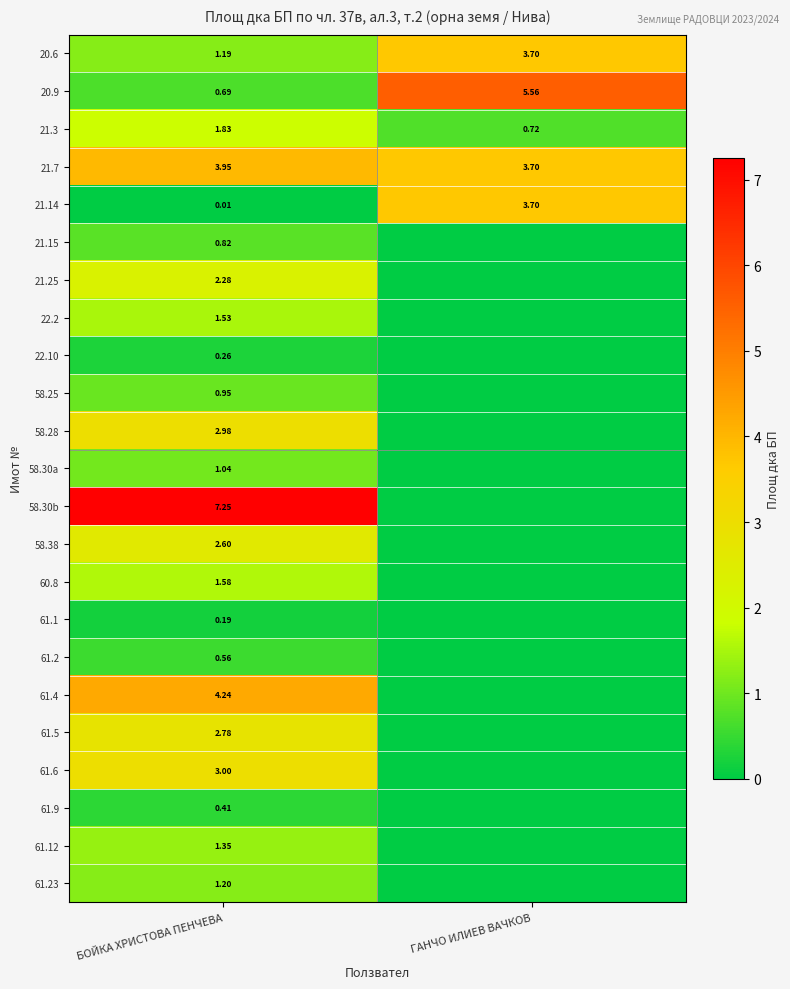

True or false: 61.6 has a value of 1.5 at БОЙКА ХРИСТОВА ПЕНЧЕВА.

False